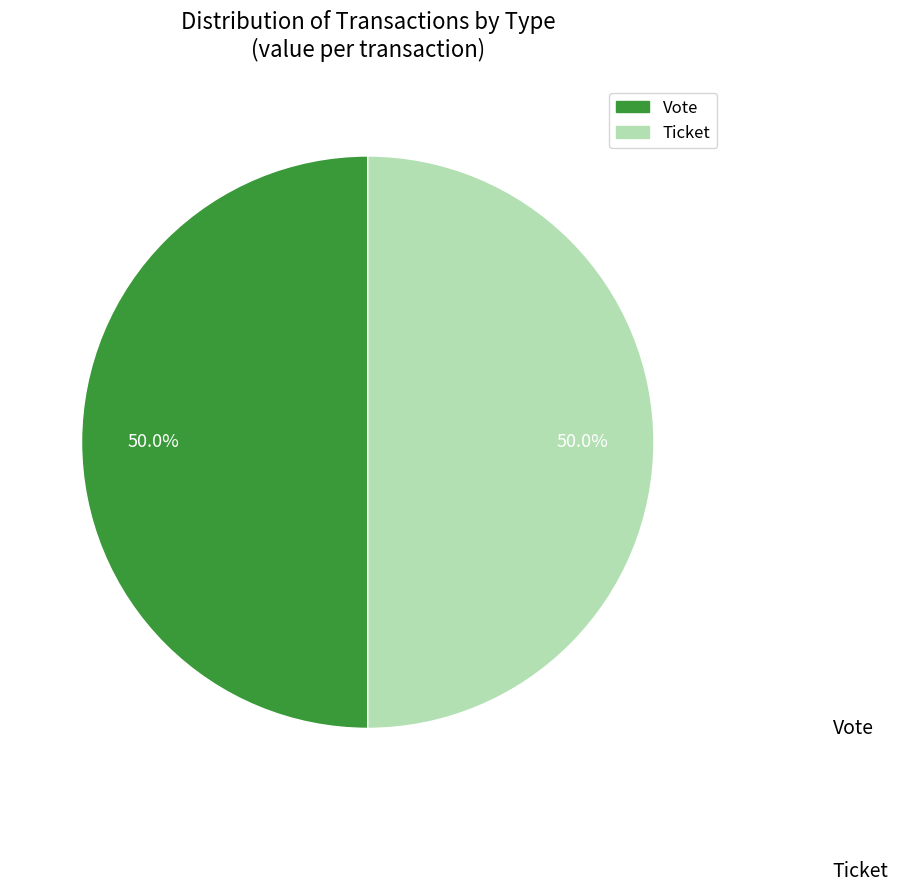

Combined, do Vote and Ticket account for over 50%?

Yes